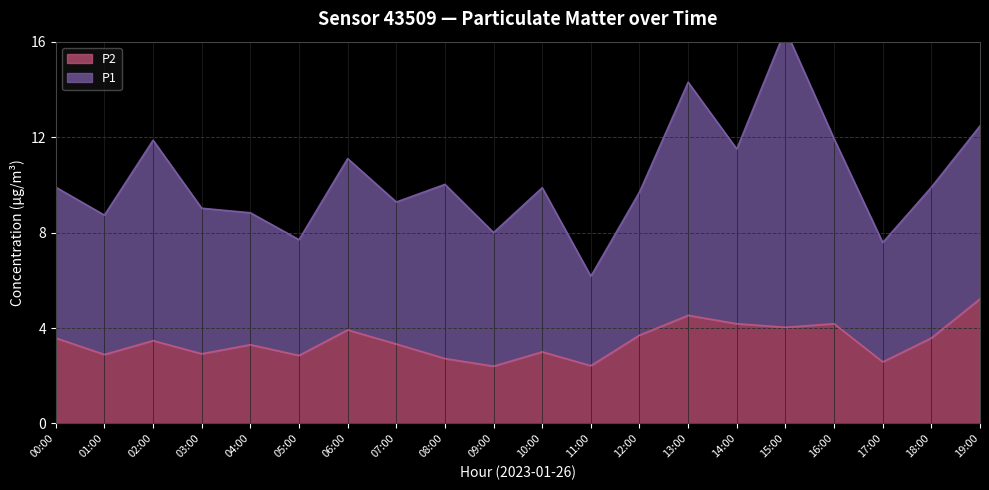

Between 10:00 and 03:00, which is larger?

10:00